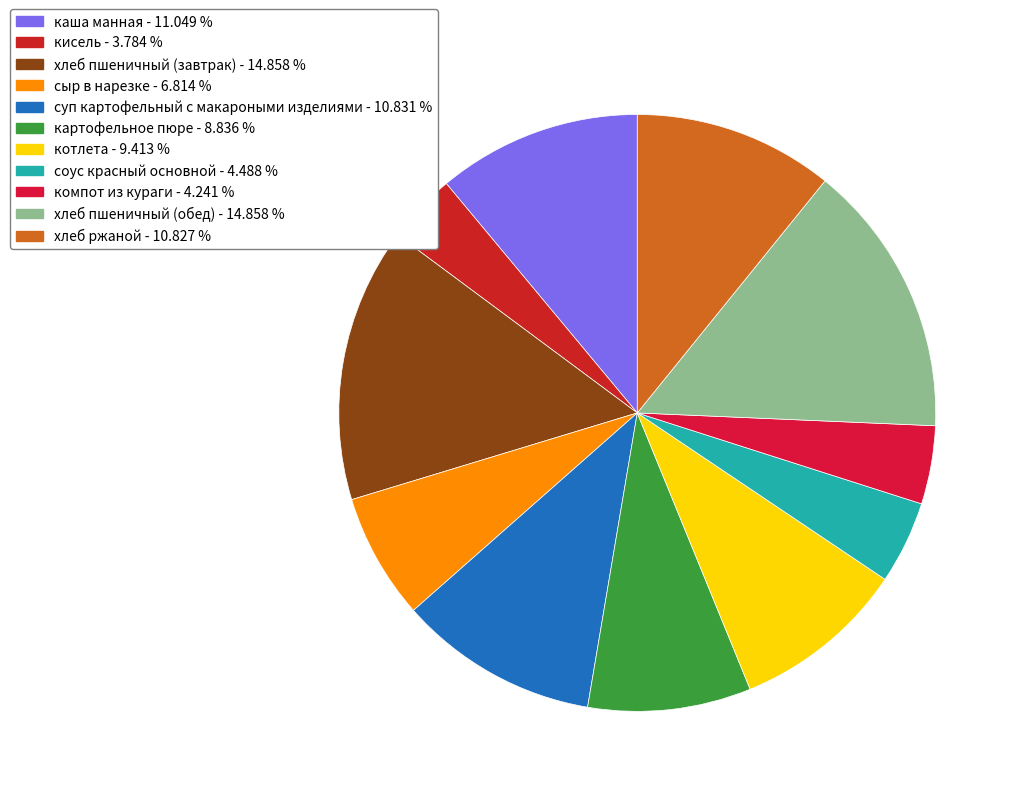

Approximately how many times larger is the value at хлеб пшеничный (обед) compared to компот из кураги?

3.5